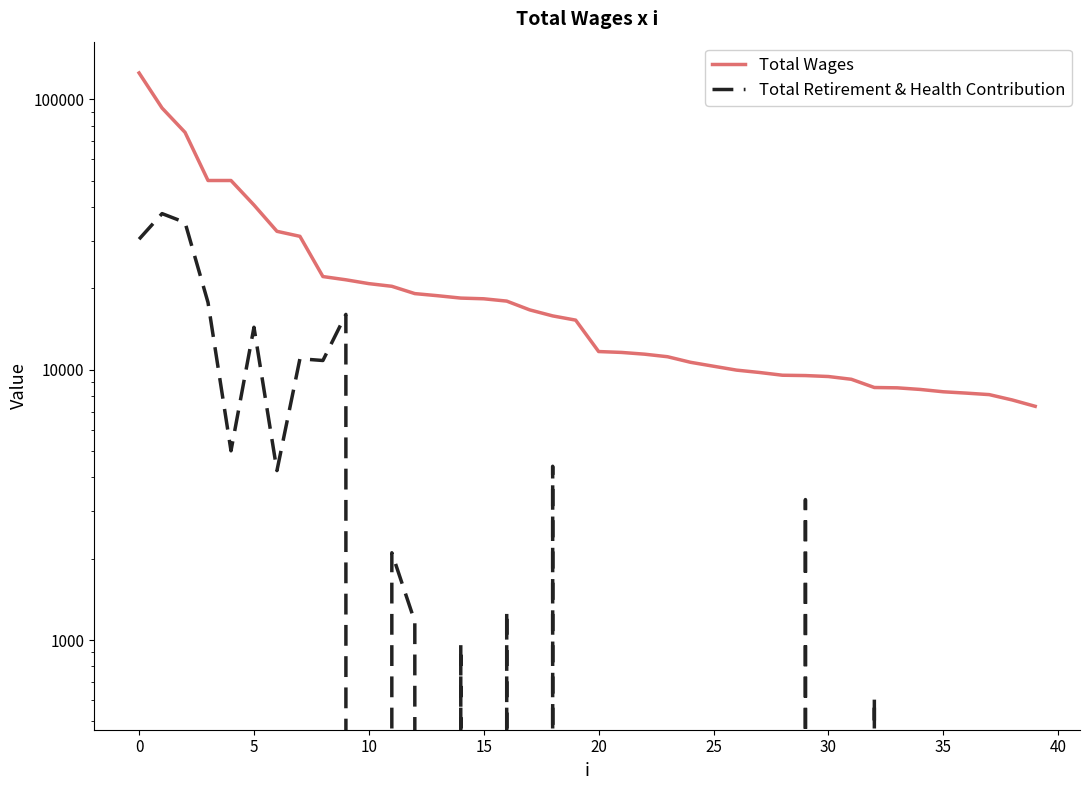

List the series in order of their peak value, highest first.

Total Wages, Total Retirement & Health Contribution